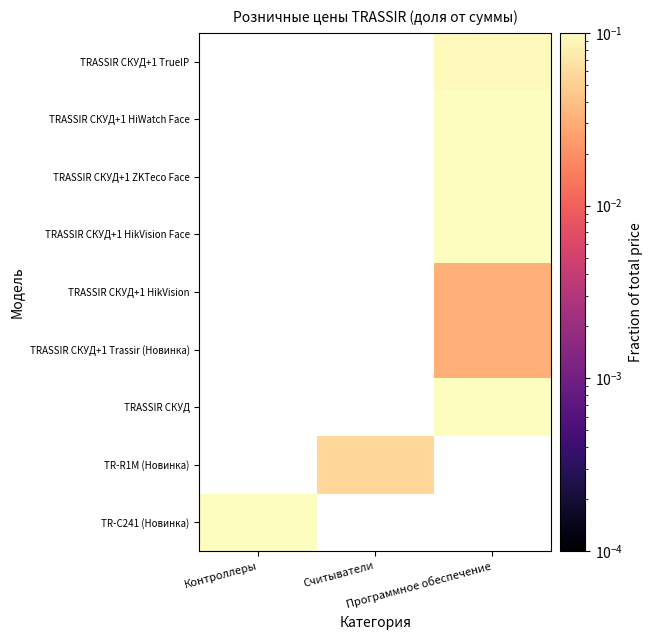

Rank the series by their average value, from lowest to highest.

TR-C241 (Новинка), TR-R1M (Новинка), TRASSIR СКУД, TRASSIR СКУД+1 Trassir (Новинка), TRASSIR СКУД+1 HikVision, TRASSIR СКУД+1 HikVision Face, TRASSIR СКУД+1 ZKTeco Face, TRASSIR СКУД+1 HiWatch Face, TRASSIR СКУД+1 TrueIP